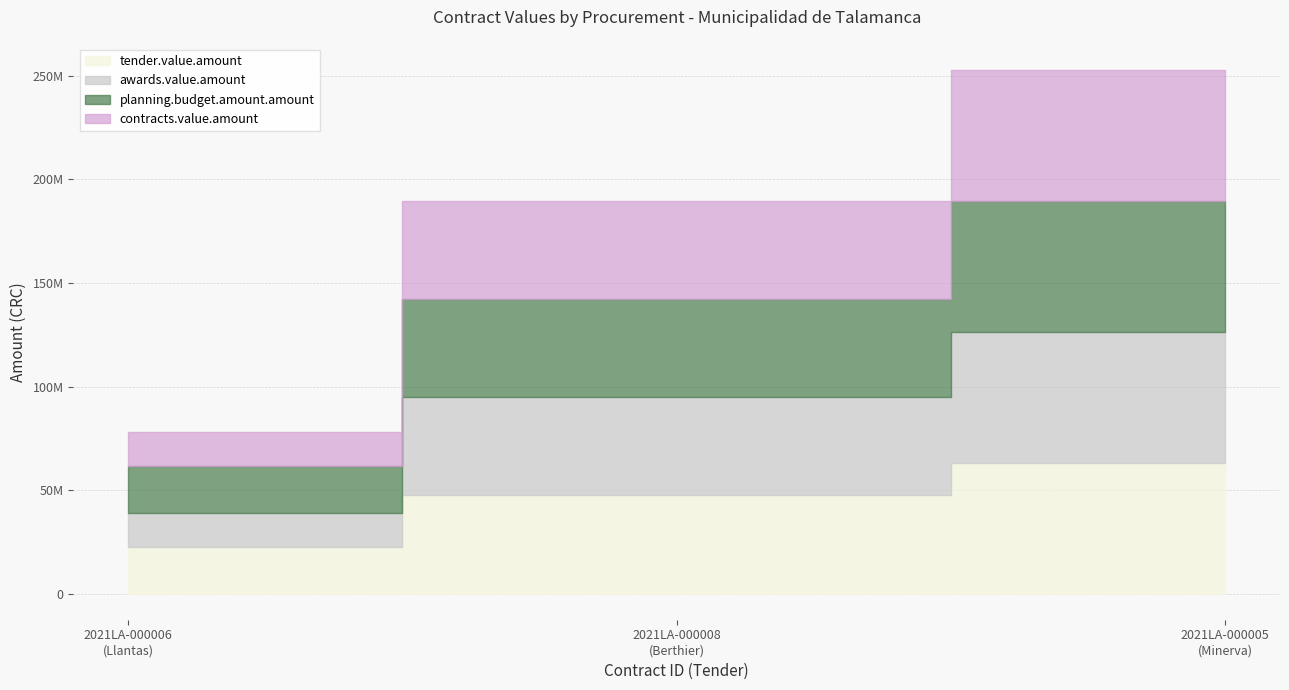

Count the number of data series in this chart.

4